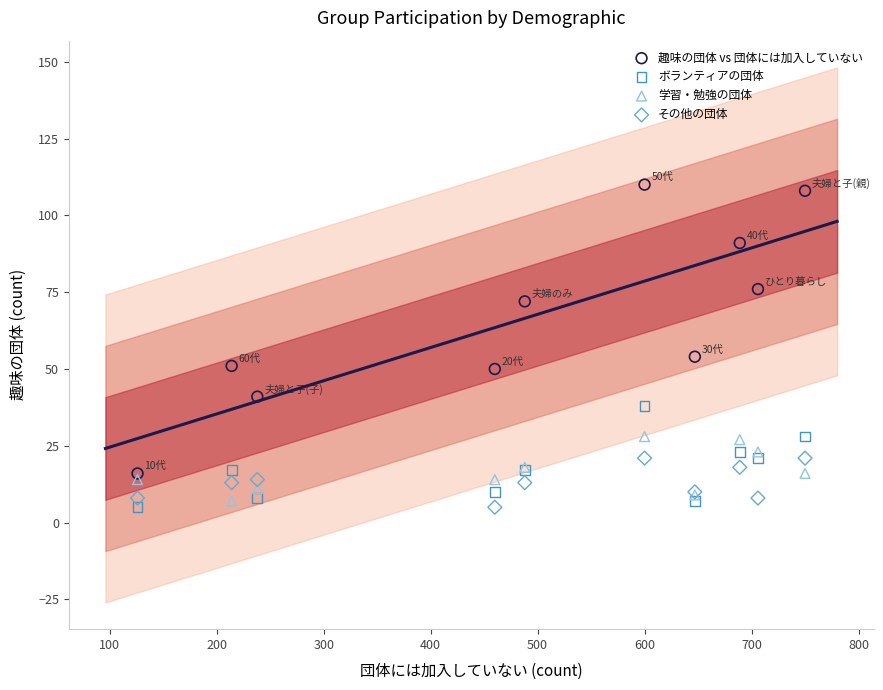

Across all series, what Y value is closest to 57?

54